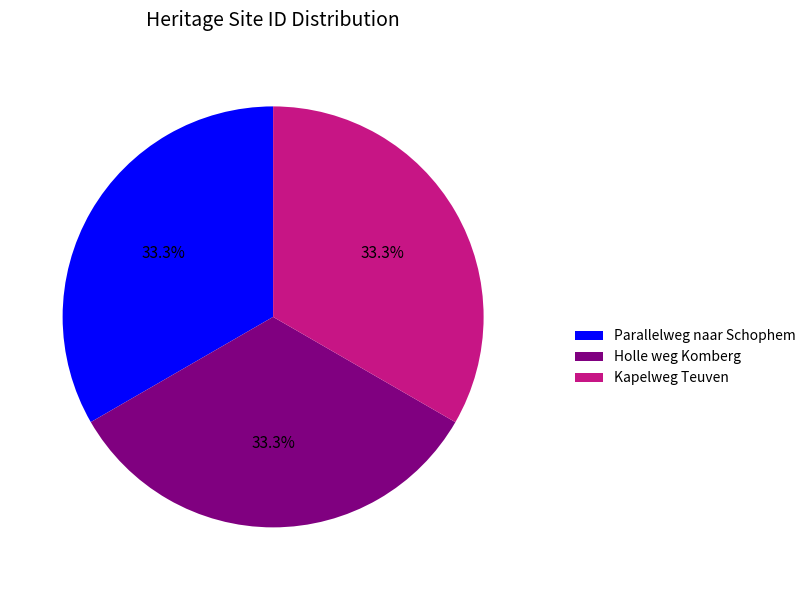

How many segments does this pie chart have?

3